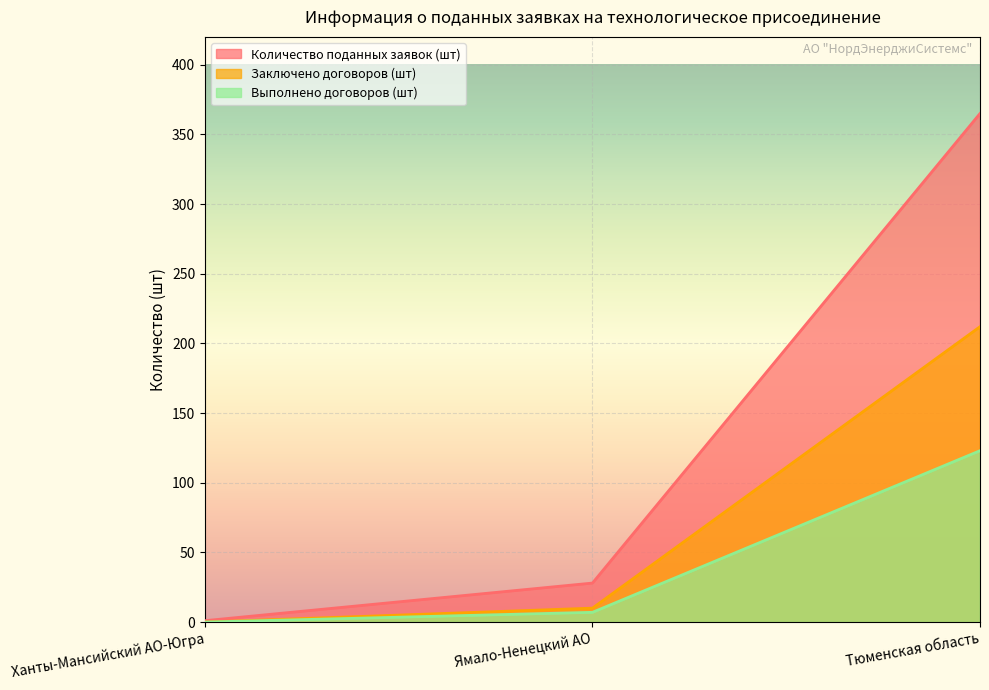

What is the total value across all series at Тюменская область?

700